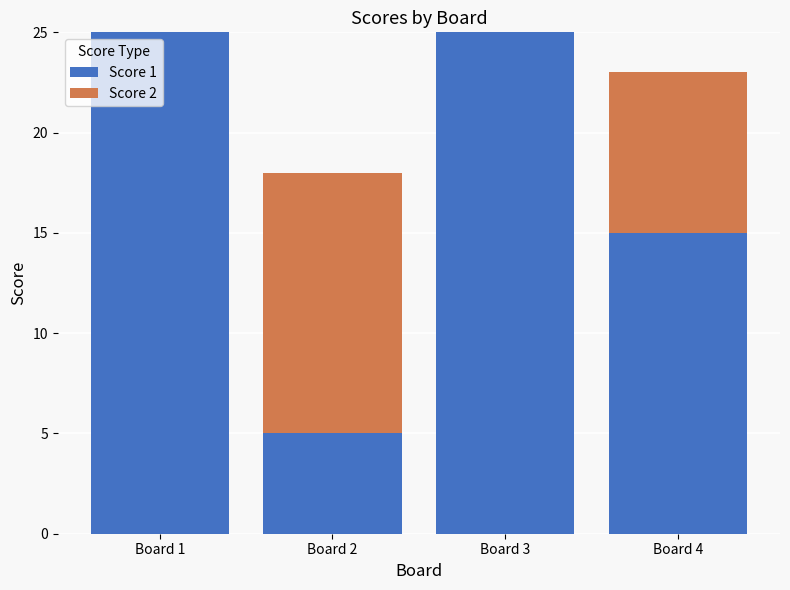

Is it true that Score 1 equals 25 at Board 3?

True